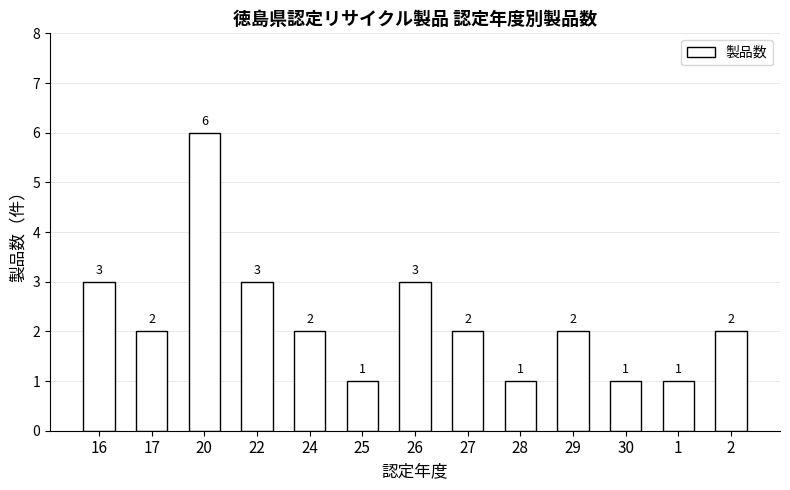

How many distinct data groups are displayed?

1